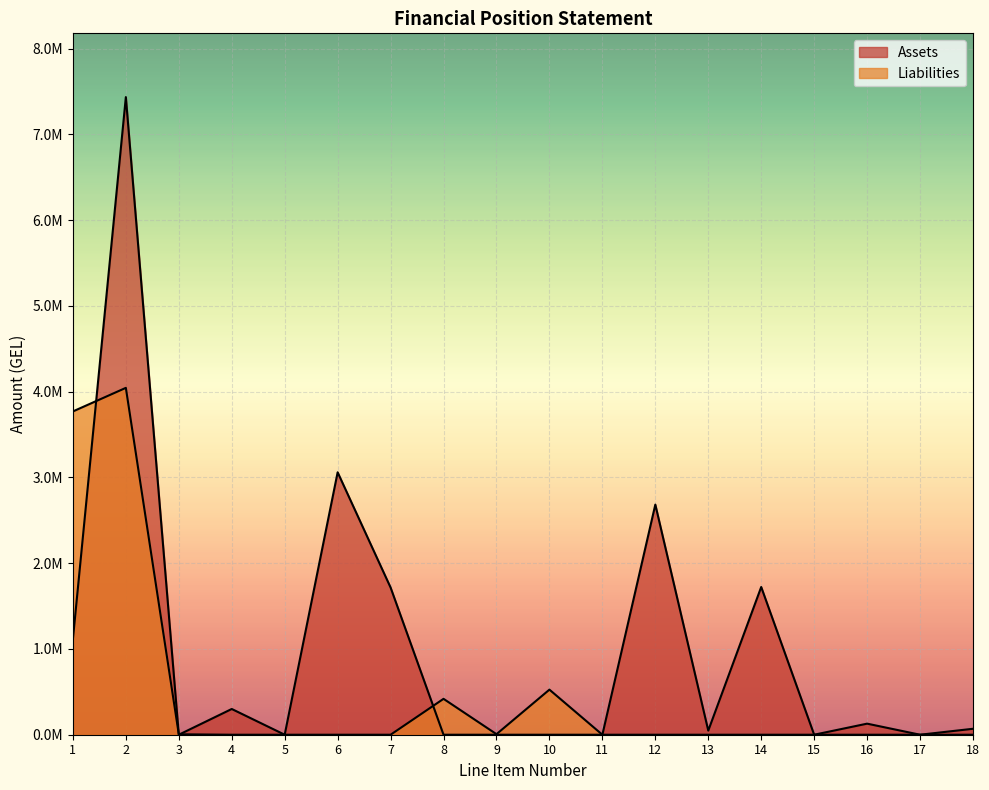

Where is the first local maximum for Liabilities?

2